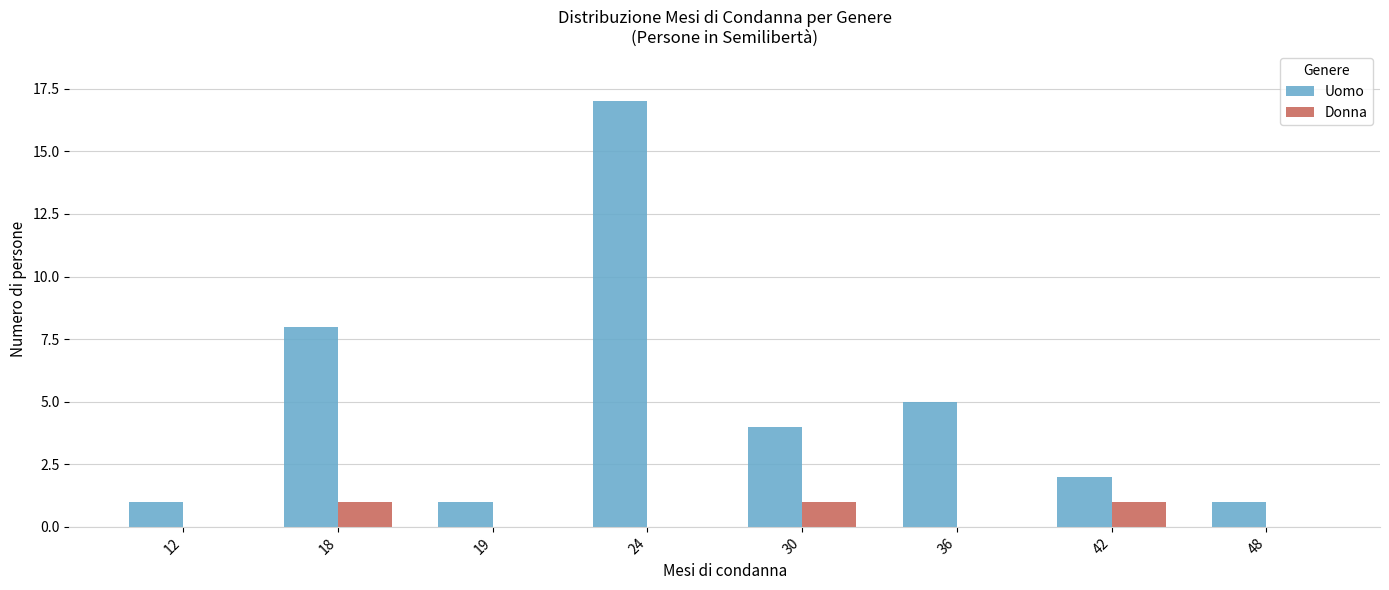

Are the bars grouped side by side (vs. stacked)?

Yes